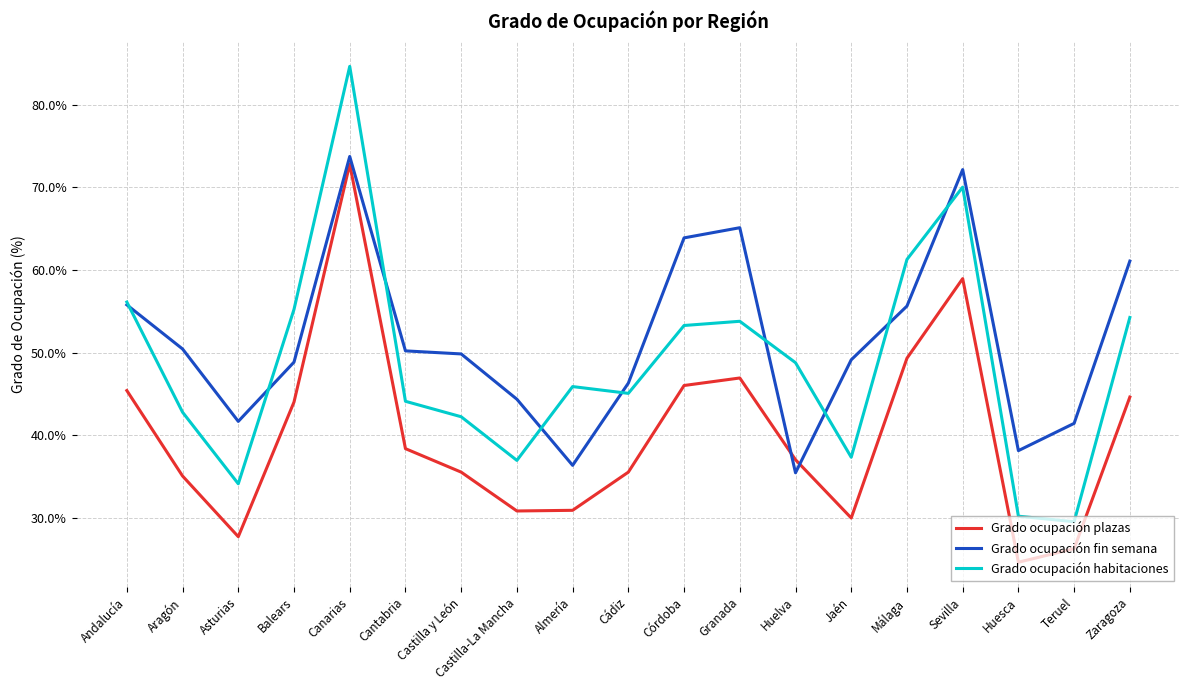

How many values in the Grado ocupación plazas series exceed 37?

10